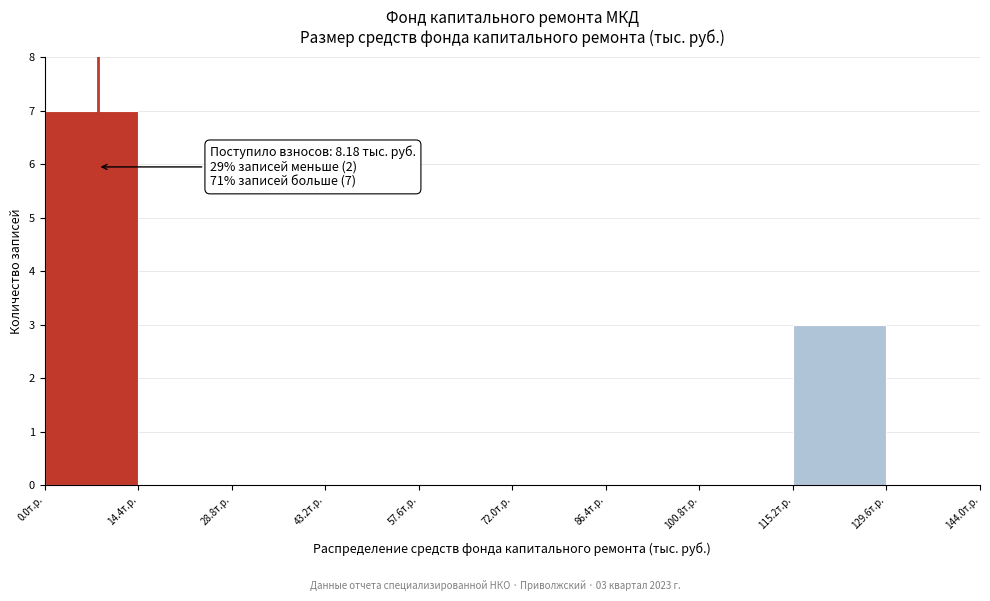

Over which range of the x-axis is the bar tallest?

0.0 to 14.4